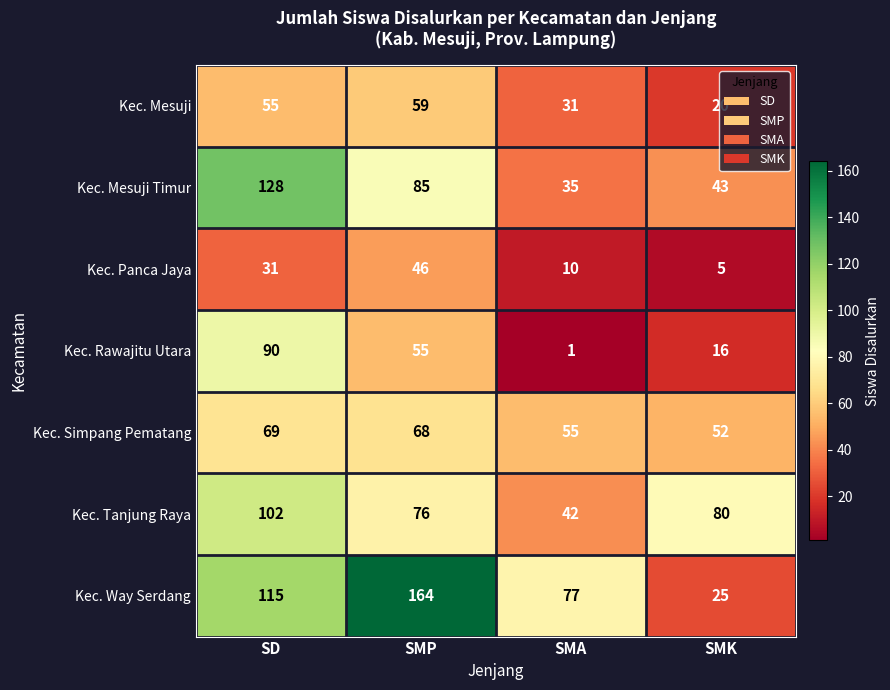

What is the average value of the Kec. Mesuji series?

41